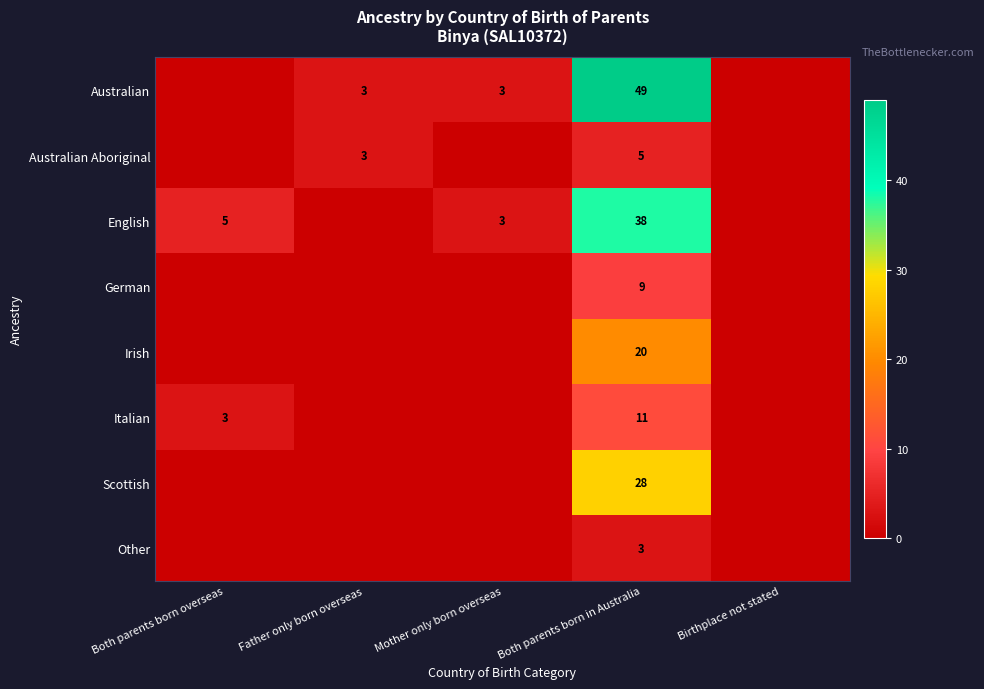

How many series are shown in this chart?

8